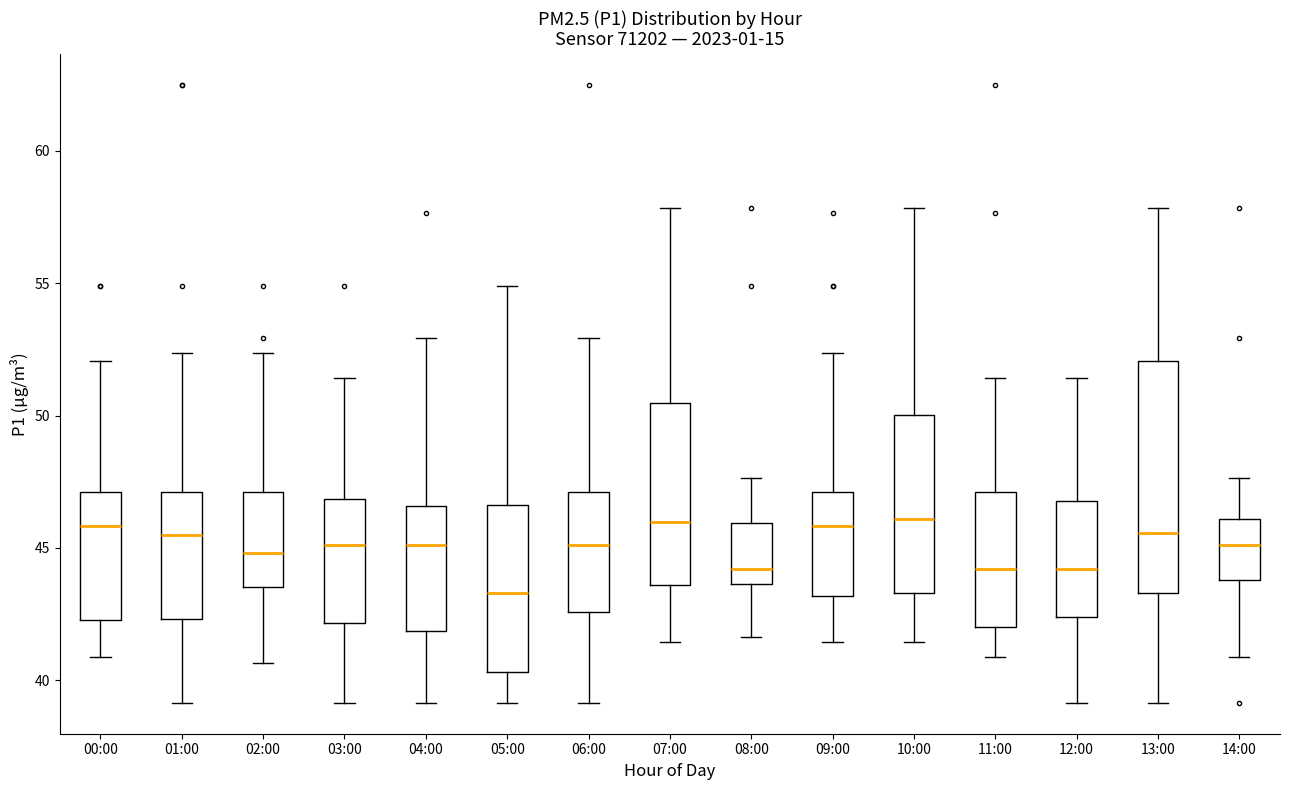

Comparing the boxes themselves (not the whiskers), which one is the tallest?

13:00